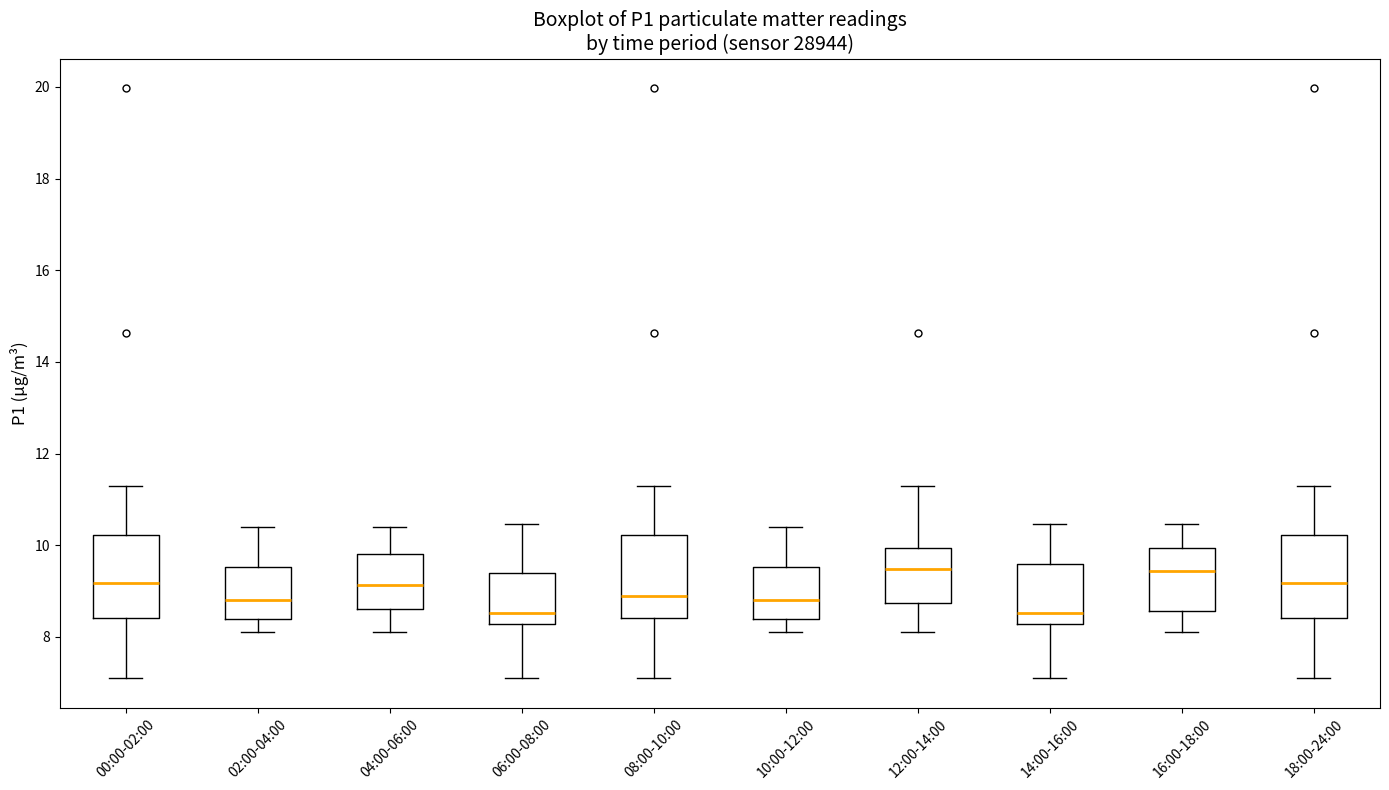

Where is the upper edge of the box for 02:00-04:00 on the y-axis? The values are not printed on the chart, so give them approximately, as read against the axis.

9.6